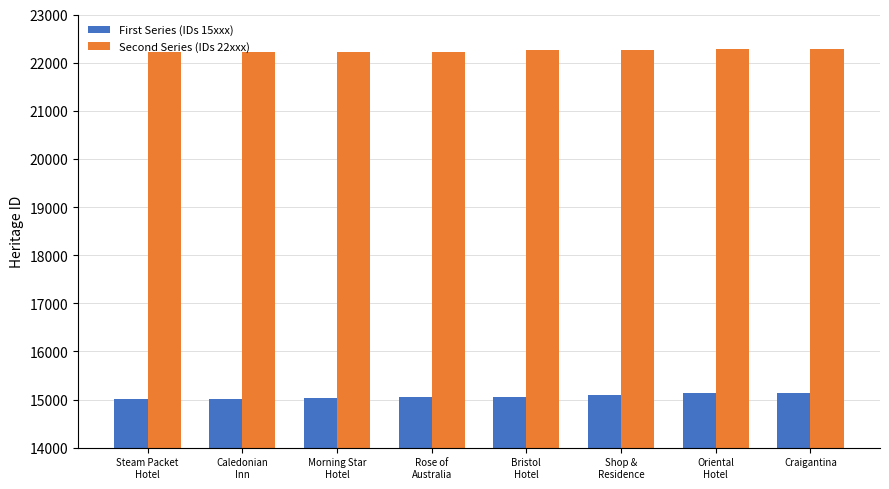

Rank the series by their average value, from highest to lowest.

Second Series (IDs 22xxx), First Series (IDs 15xxx)